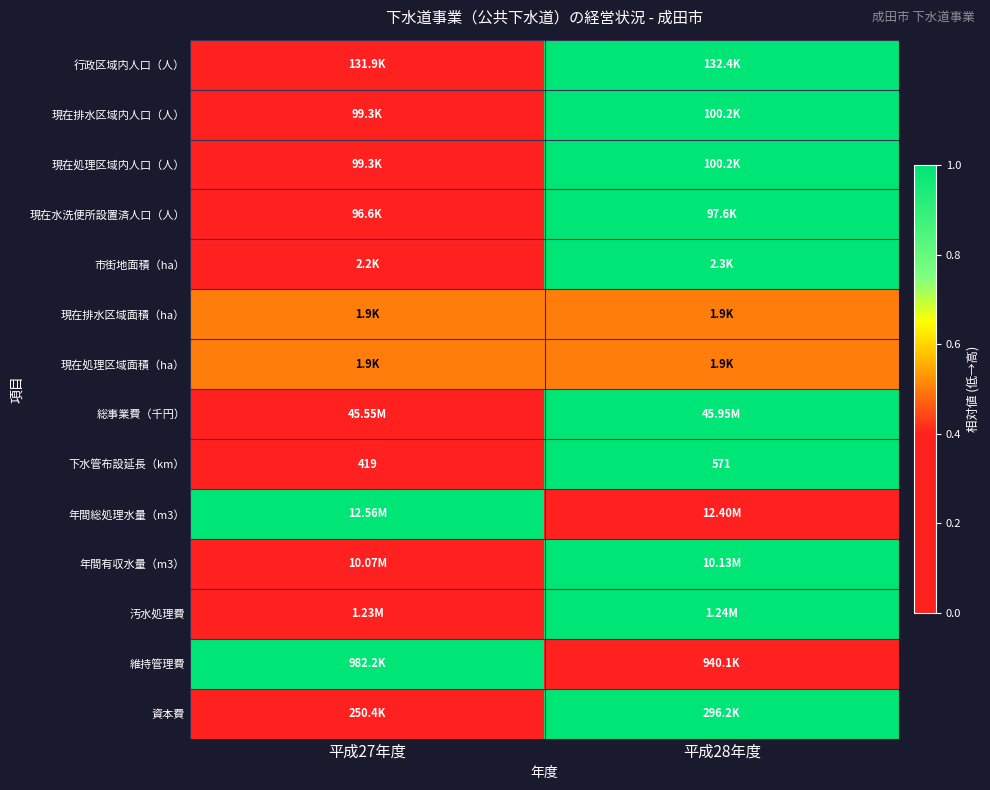

What is the sum of all 下水管布設延長（km） values?

990.0